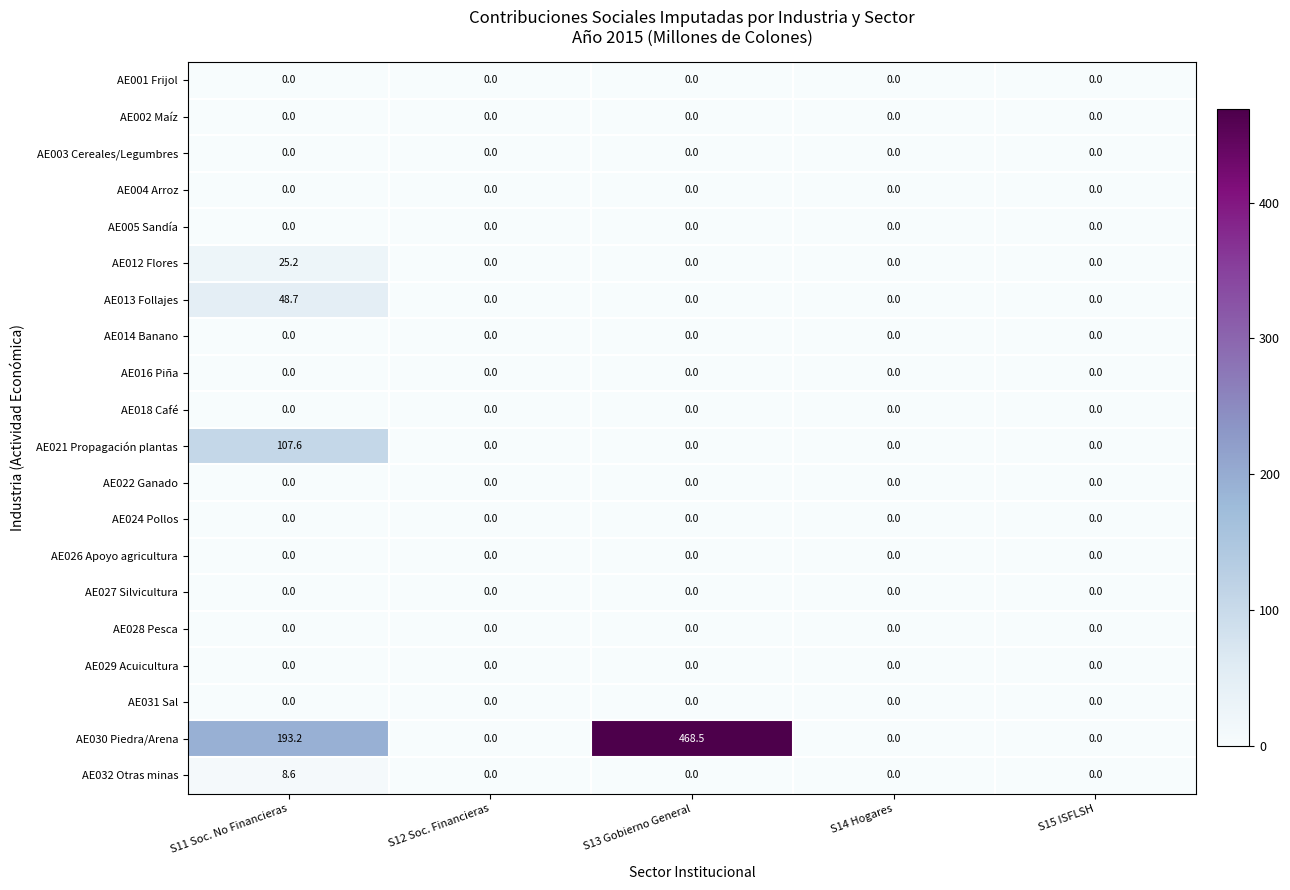

Which label corresponds to the largest value in the chart?

S13 Gobierno General